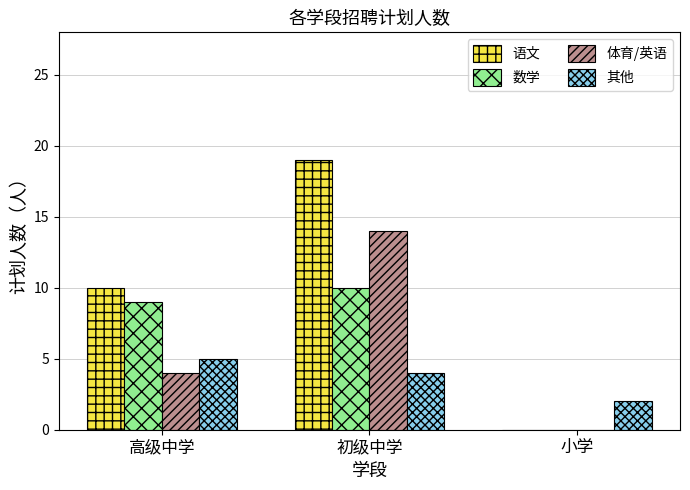

At which label does 数学 reach its peak?

初级中学